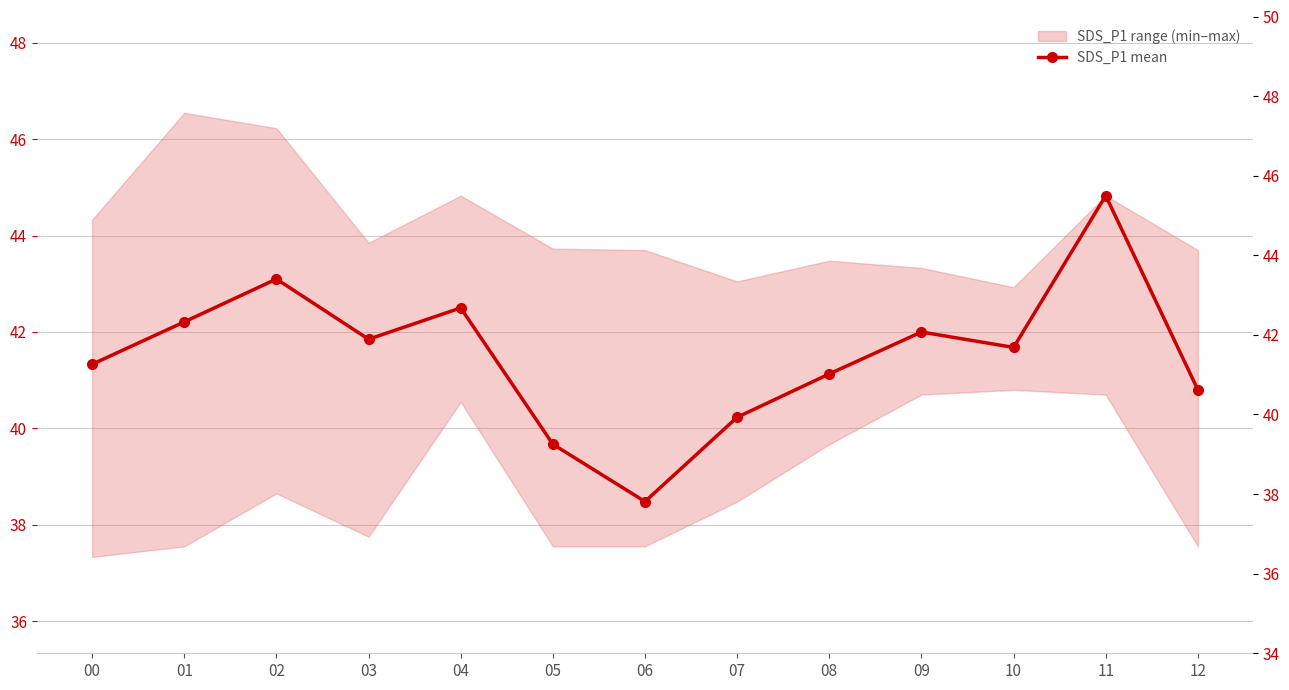

True or false: the data has more than 2 interior local peaks.

True